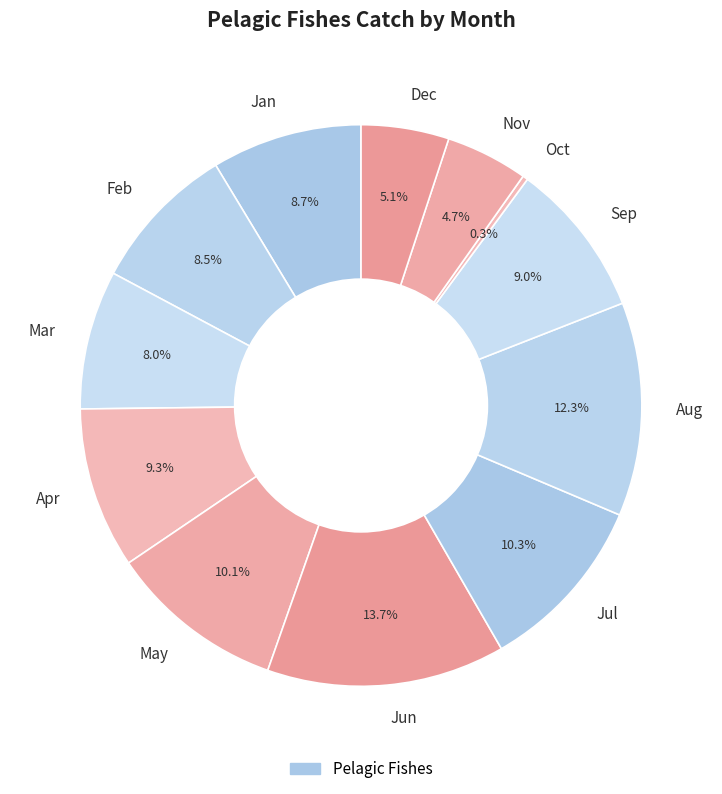

Is Jul the majority of the pie?

No